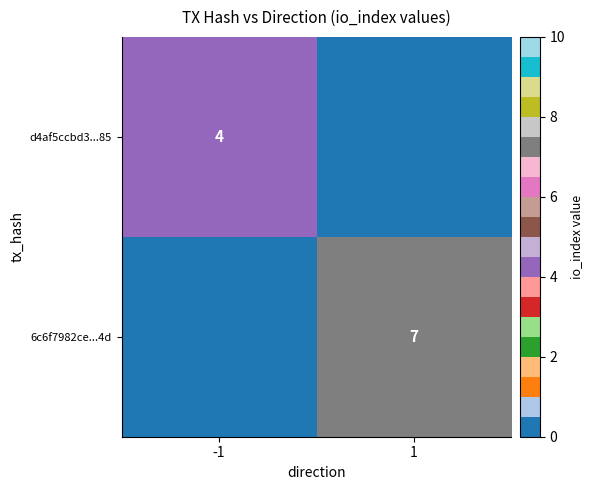

Is the value of 6c6f7982ce...4d at 1 greater than the value of d4af5ccbd3...85 at -1?

Yes